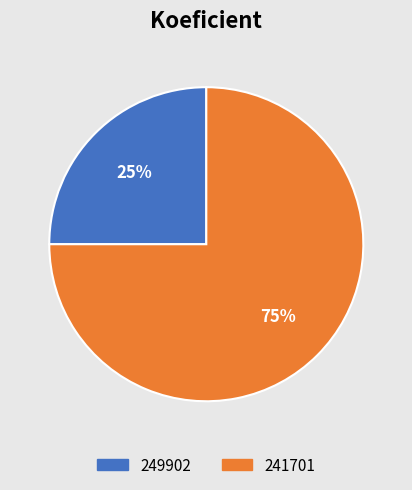

What is the smallest slice in the pie chart?

249902